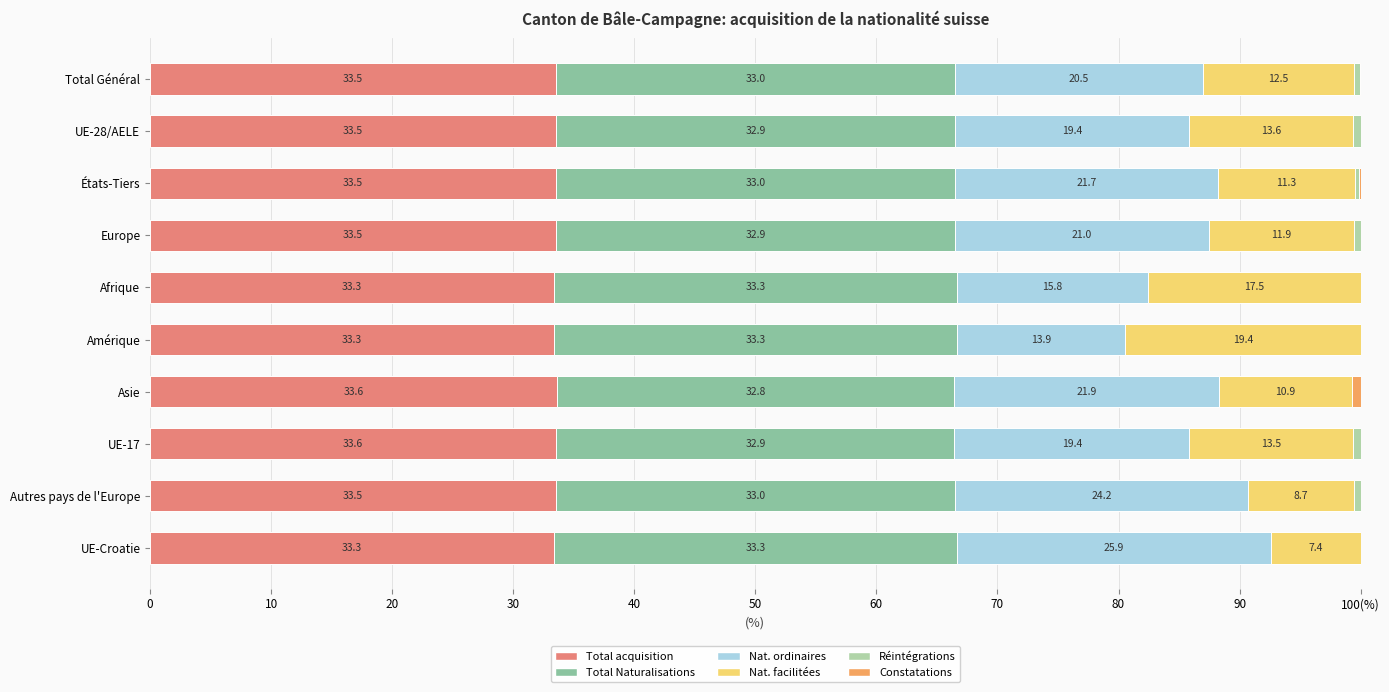

Reading left to right, list all the values displayed in this chart.

Total acquisition: 33.5	33.5	33.5	33.5	33.3	33.3	33.6	33.6	33.5	33.3
Total Naturalisations: 33.0	32.9	33.0	32.9	33.3	33.3	32.8	32.9	33.0	33.3
Nat. ordinaires: 20.5	19.4	21.7	21.0	15.8	13.9	21.9	19.4	24.2	25.9
Nat. facilitées: 12.5	13.6	11.3	11.9	17.5	19.4	10.9	13.5	8.7	7.4
Réintégrations: 0.5	0.6	0.3	0.6	0.0	0.0	0.0	0.7	0.6	0.0
Constatations: 0.1	0.0	0.2	0.0	0.0	0.0	0.7	0.0	0.0	0.0